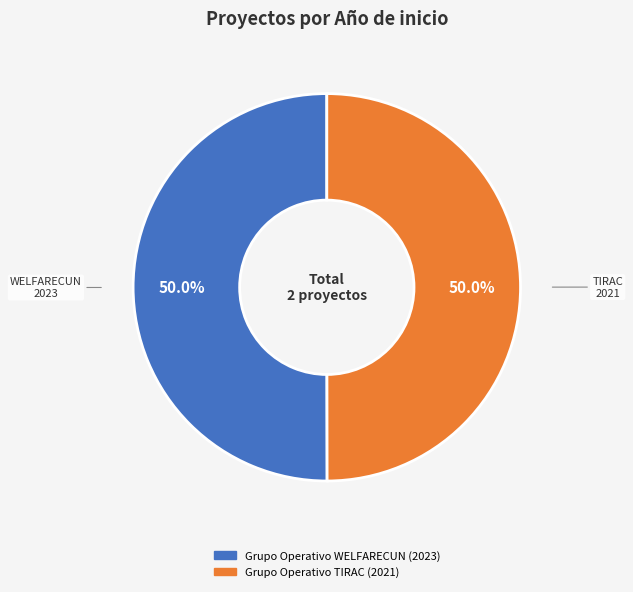

What is the ratio of the value at Grupo Operativo WELFARECUN to the value at Grupo Operativo TIRAC?

1.0